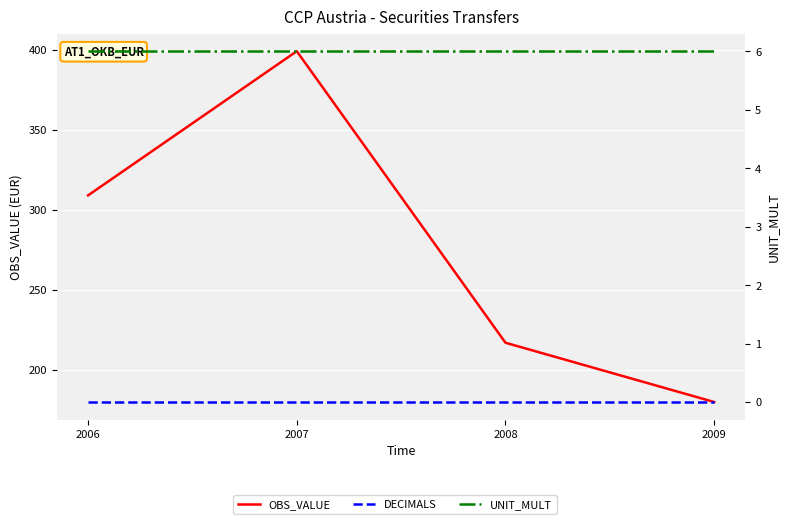

Reading right to left, transcribe all the data shown in this chart.

OBS_VALUE: 2009=180	2008=217	2007=399	2006=309
DECIMALS: 2009=0	2008=0	2007=0	2006=0
UNIT_MULT: 2009=6	2008=6	2007=6	2006=6